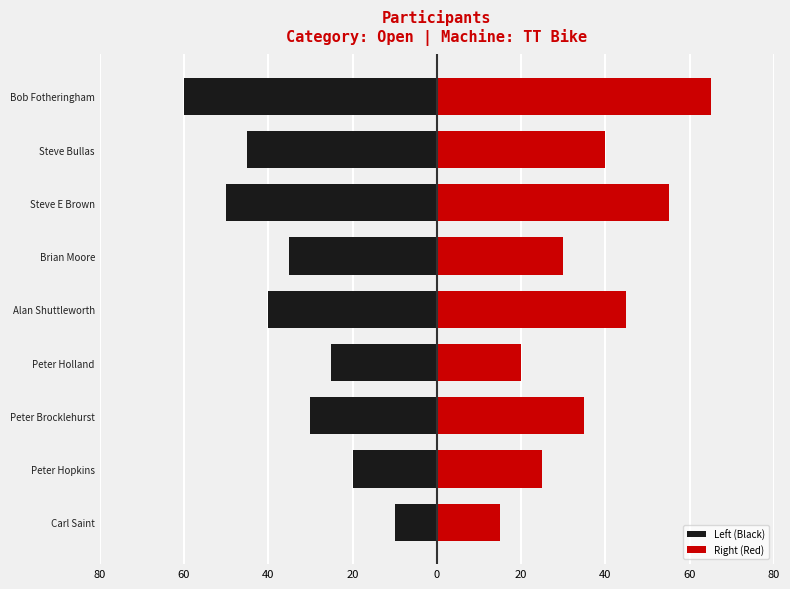

What is the difference between the maximum and minimum values in the Left (Black) series?

50